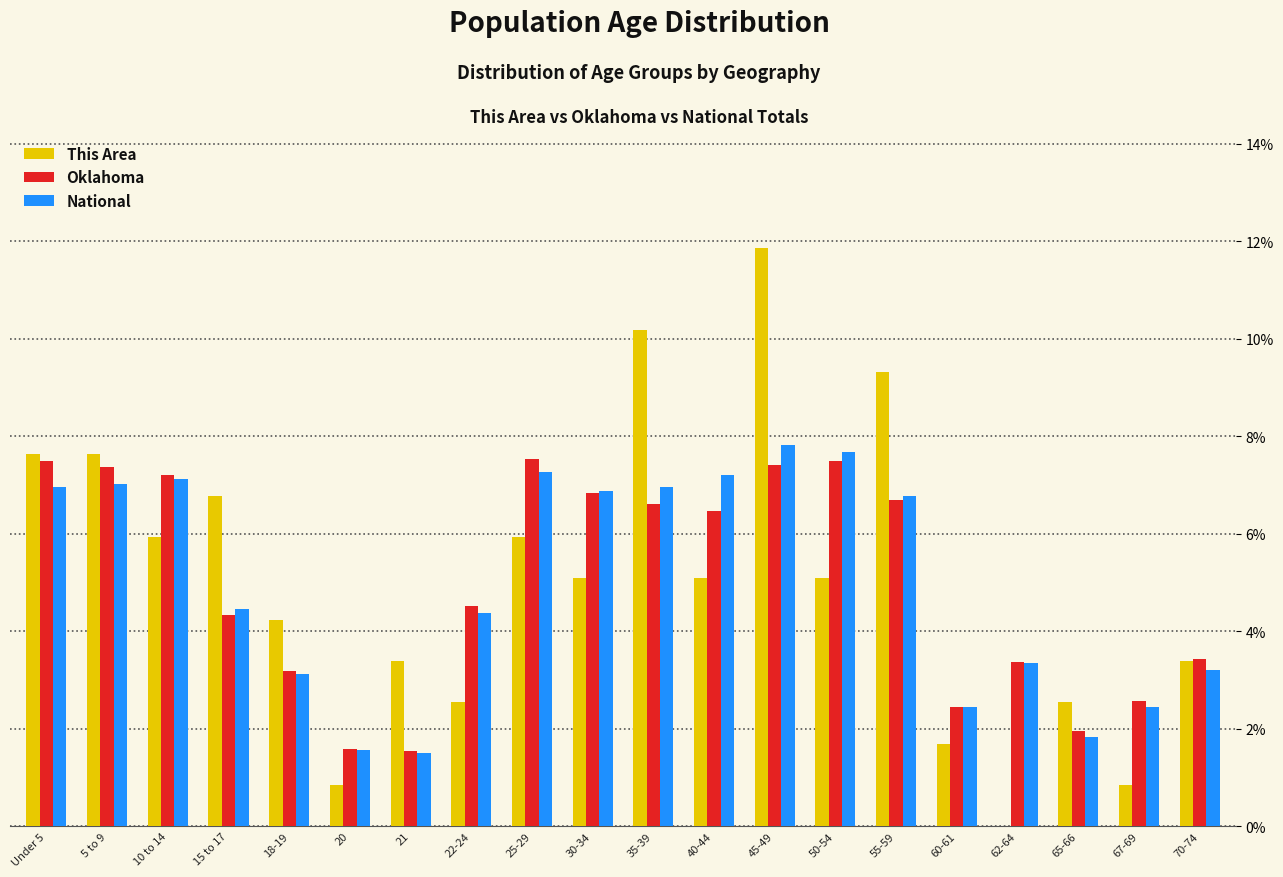

Which series changed the most between 40-44 and 70-74?

National